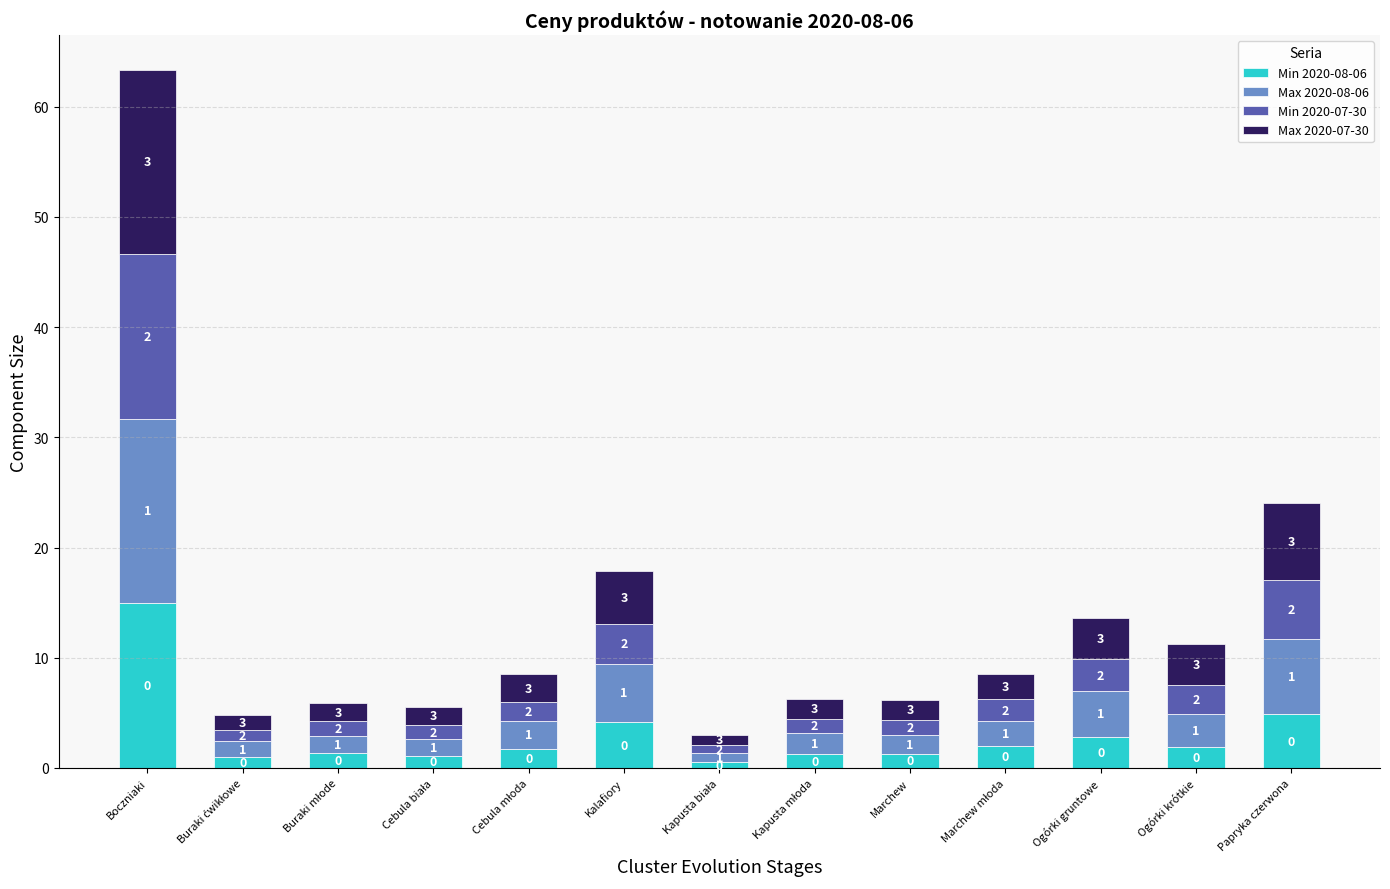

What is the highest value of the Min 2020-08-06 series?

15.0